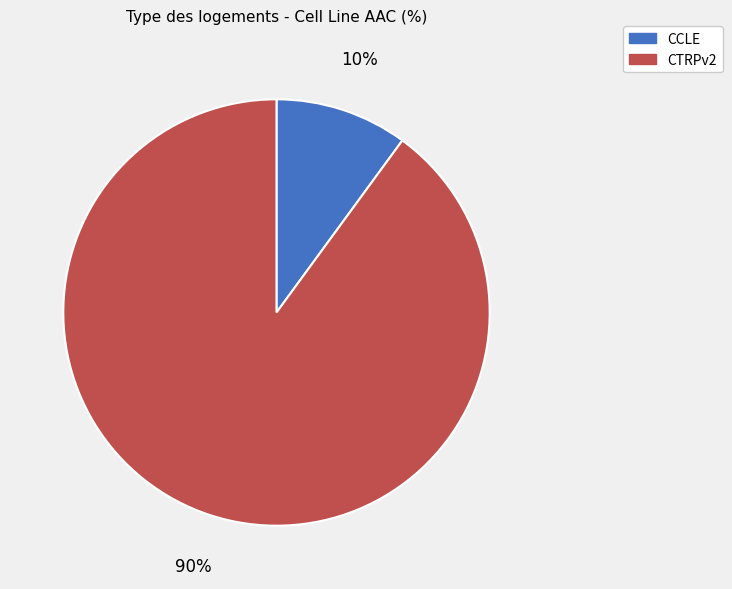

To the nearest percent, what portion does CCLE represent?

10%